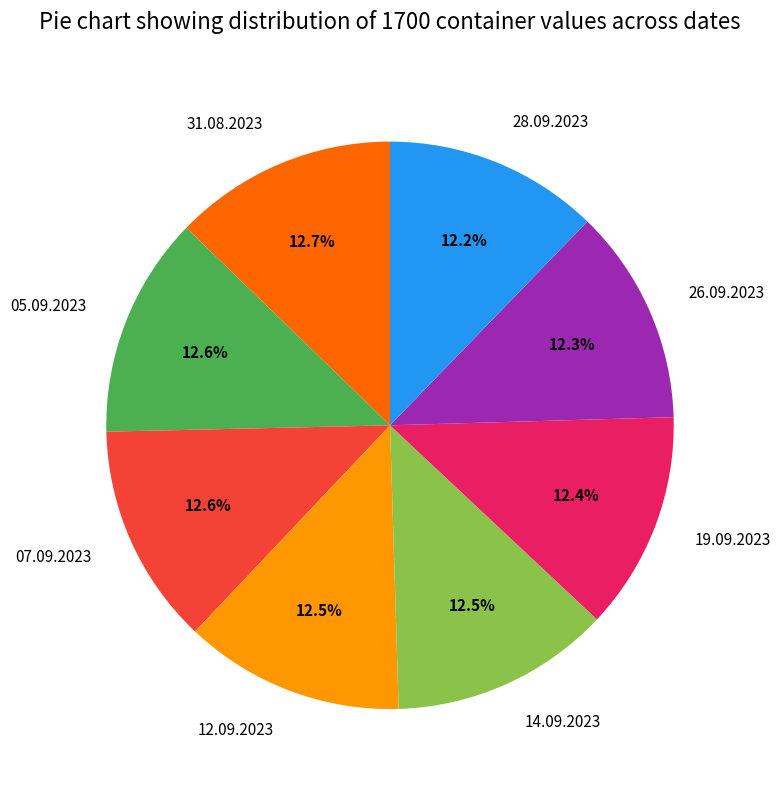

Count the number of slices in the pie.

8